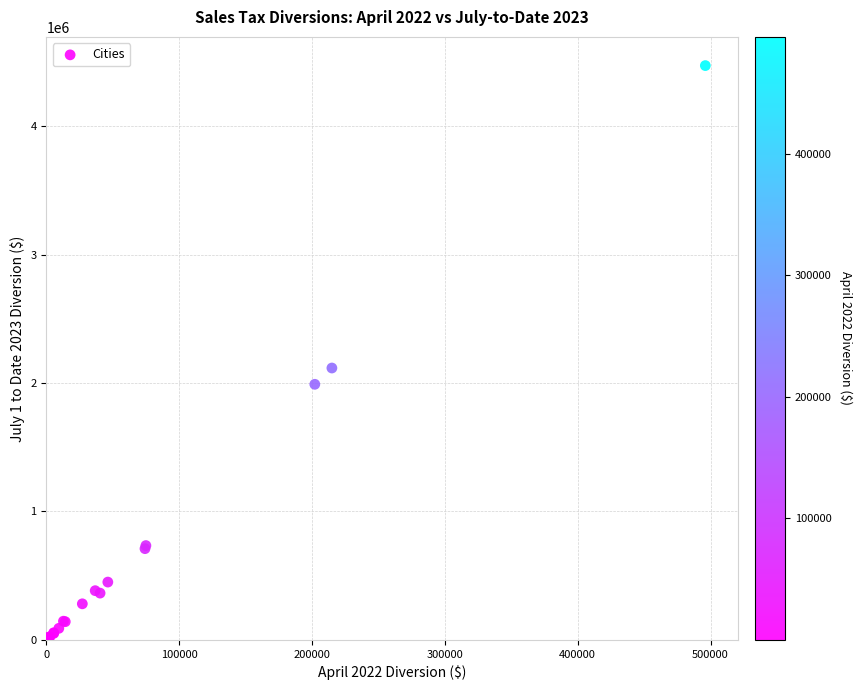

What Y value in the scatter plot is closest to 2237074?

2117311.4